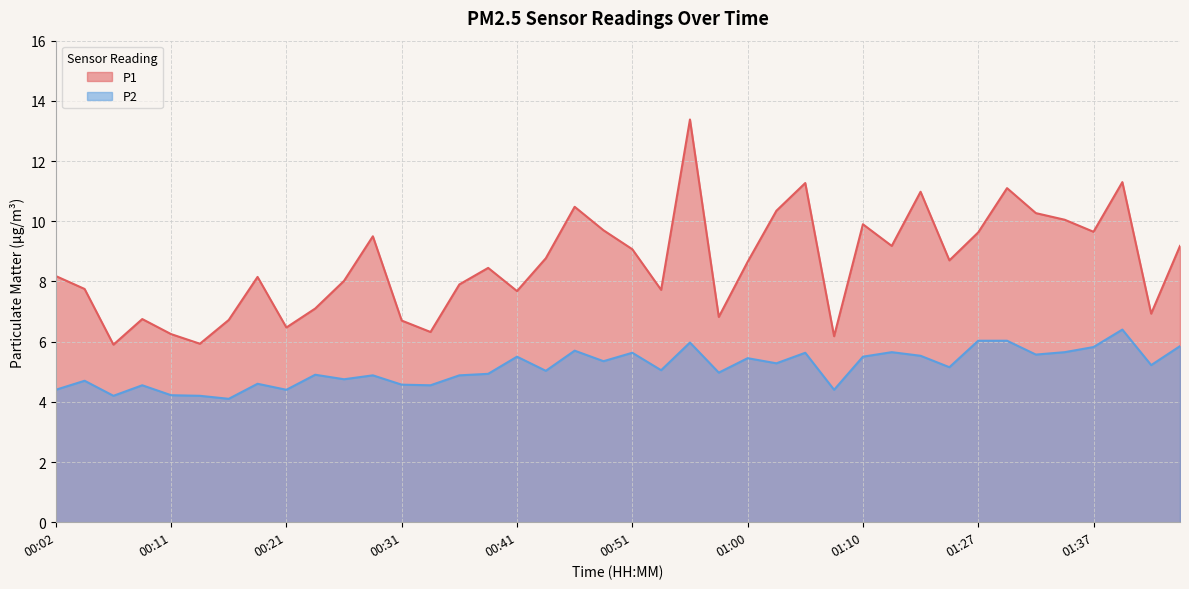

Does the chart display data point markers on the line(s)?

No